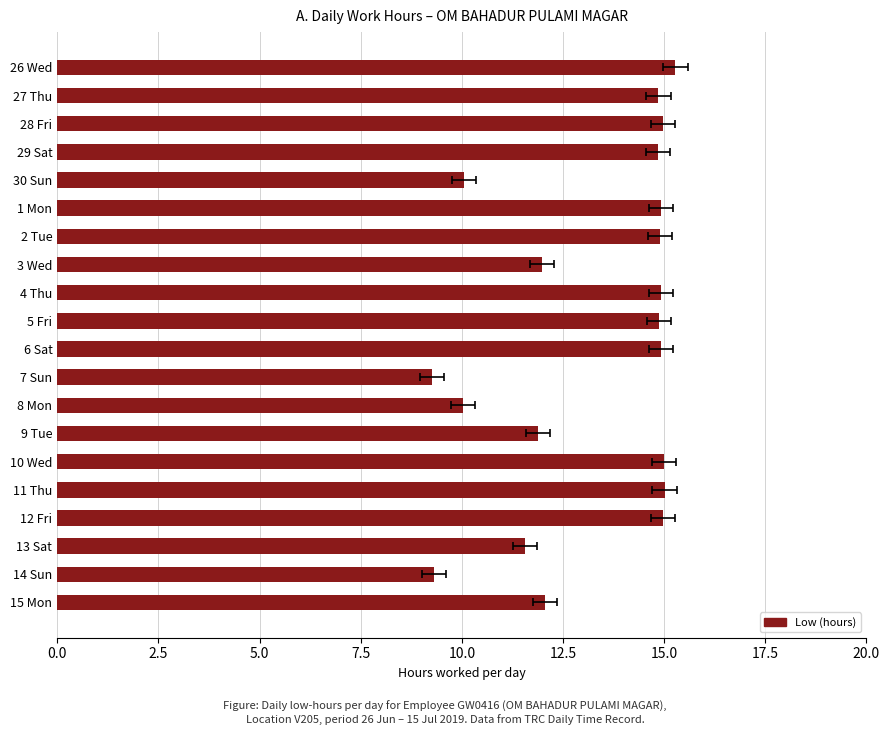

What is the difference between the maximum and minimum values?

6.0